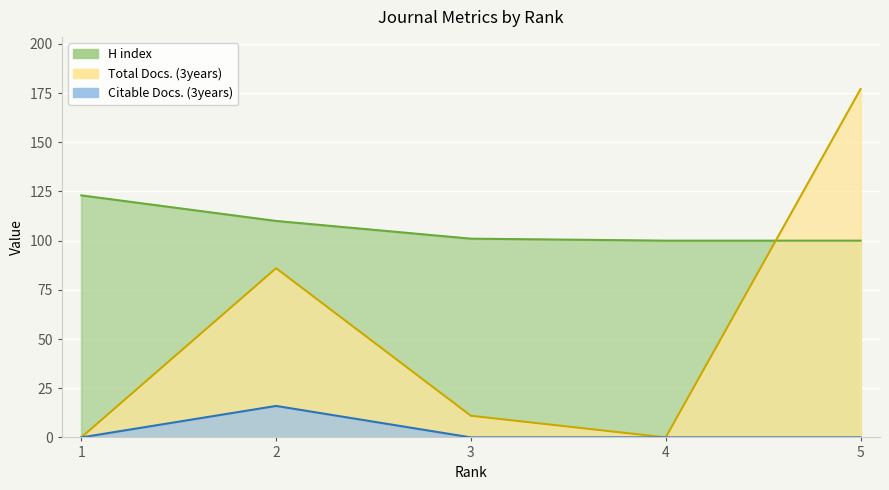

Reading left to right, transcribe all the data shown in this chart.

Total Docs. (3years): 0	86	11	0	177
Citable Docs. (3years): 0	16	0	0	0
H index: 123	110	101	100	100